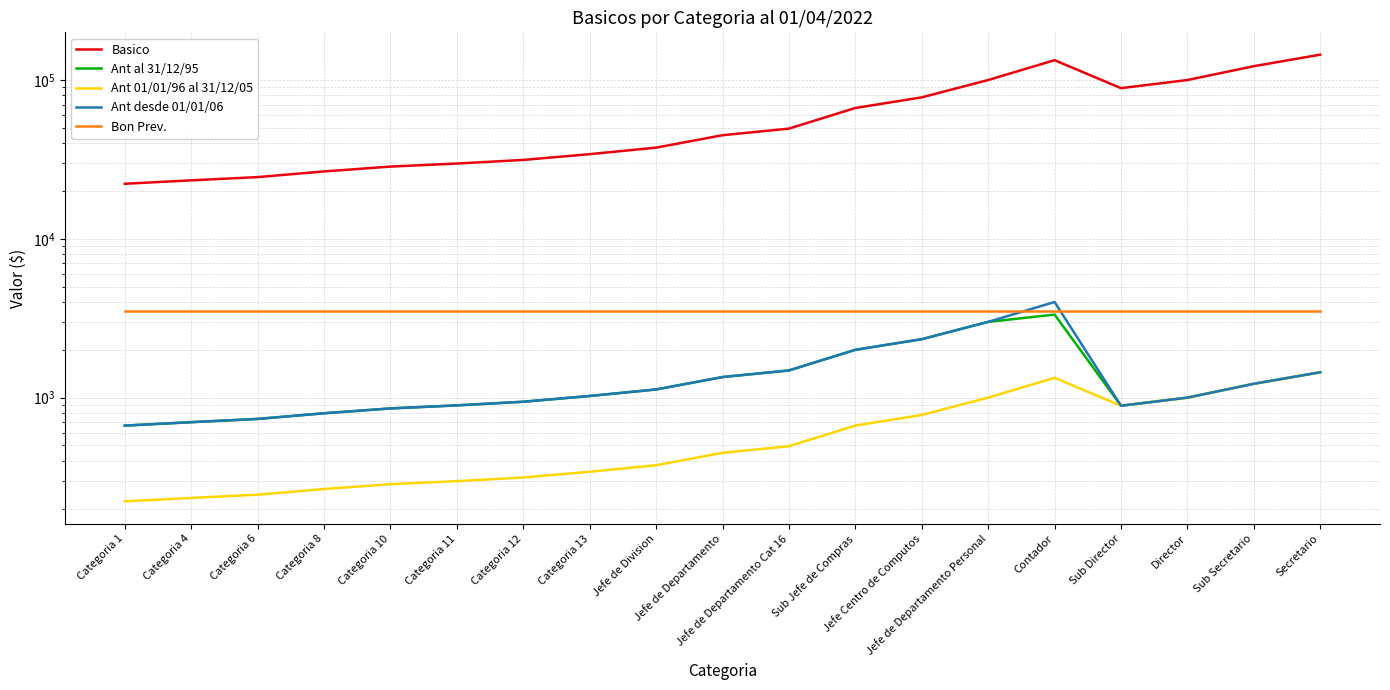

Between Categoria 1 and Jefe de Division, which series saw the biggest shift?

Basico